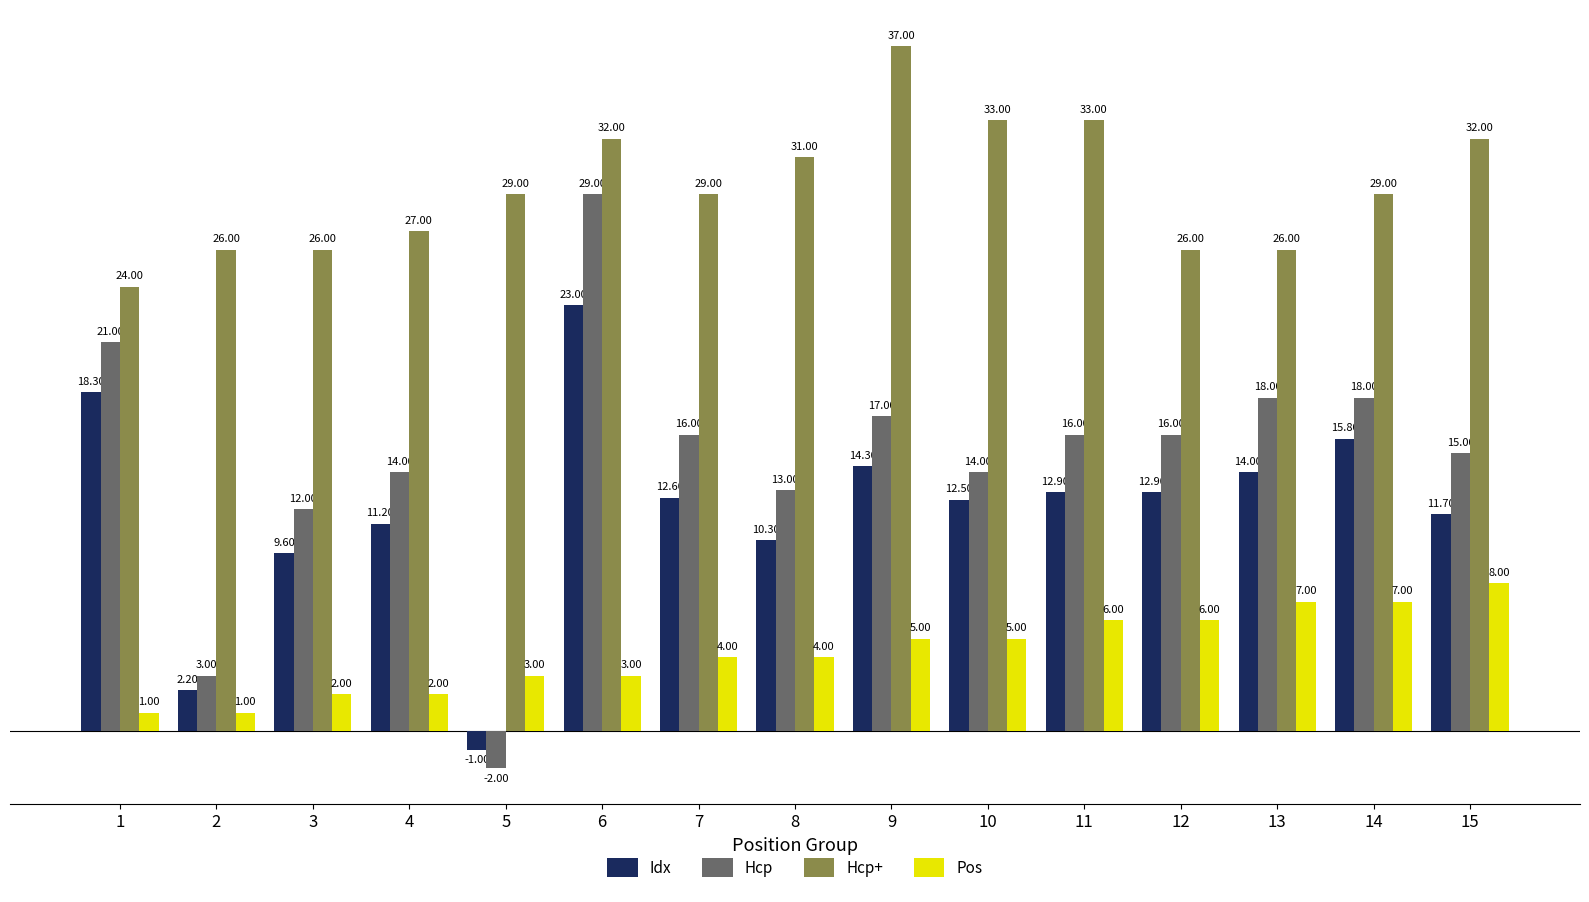

Is the value of Pos at 13 greater than the value of Hcp+ at 3?

No